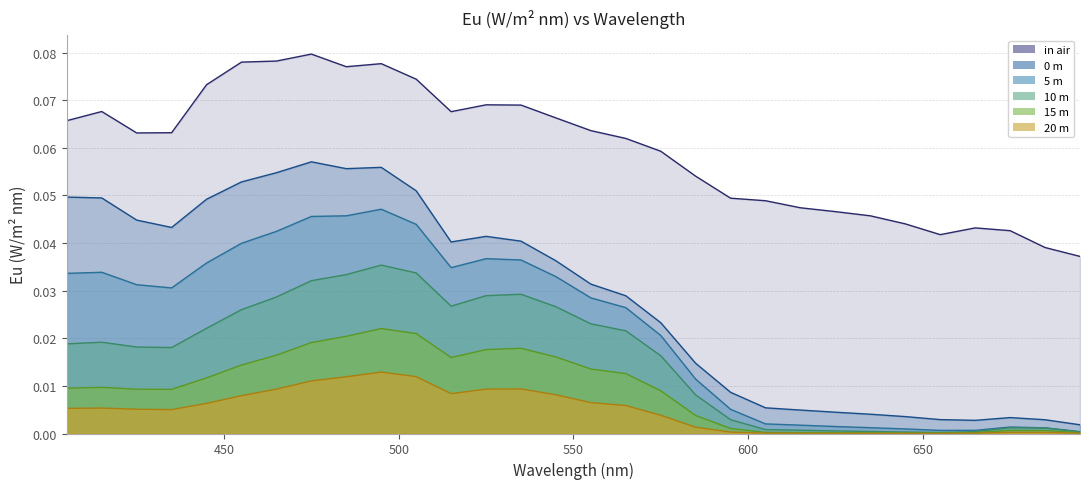

Does the chart display data point markers on the line(s)?

No